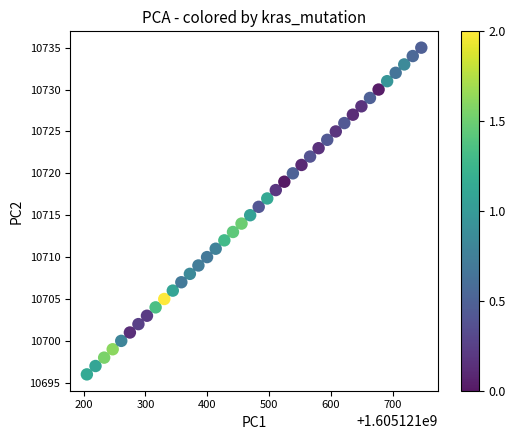

What is the range of Y values (max minus min)?

39